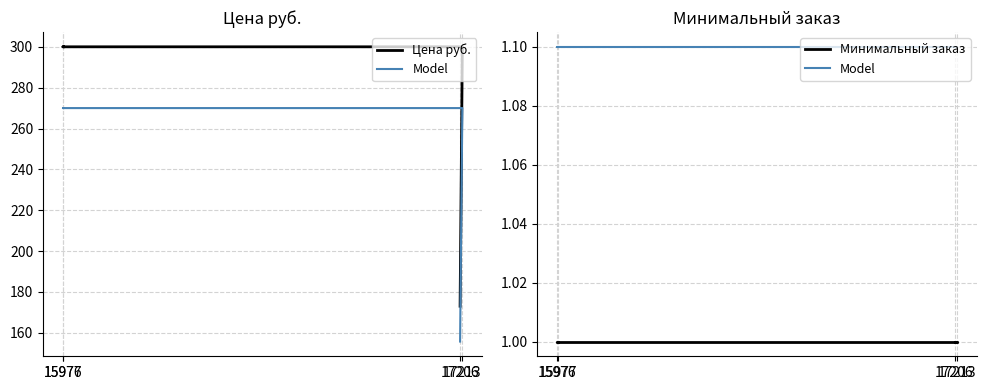

What is the approximate value of Цена руб. at 15977?

300.0